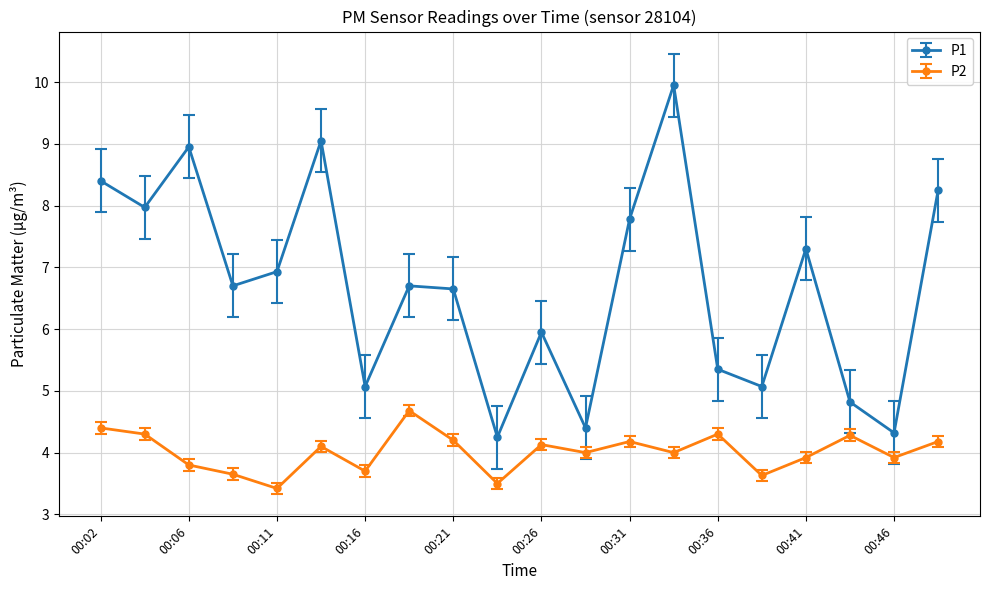

What is the minimum value shown in the chart?

3.4